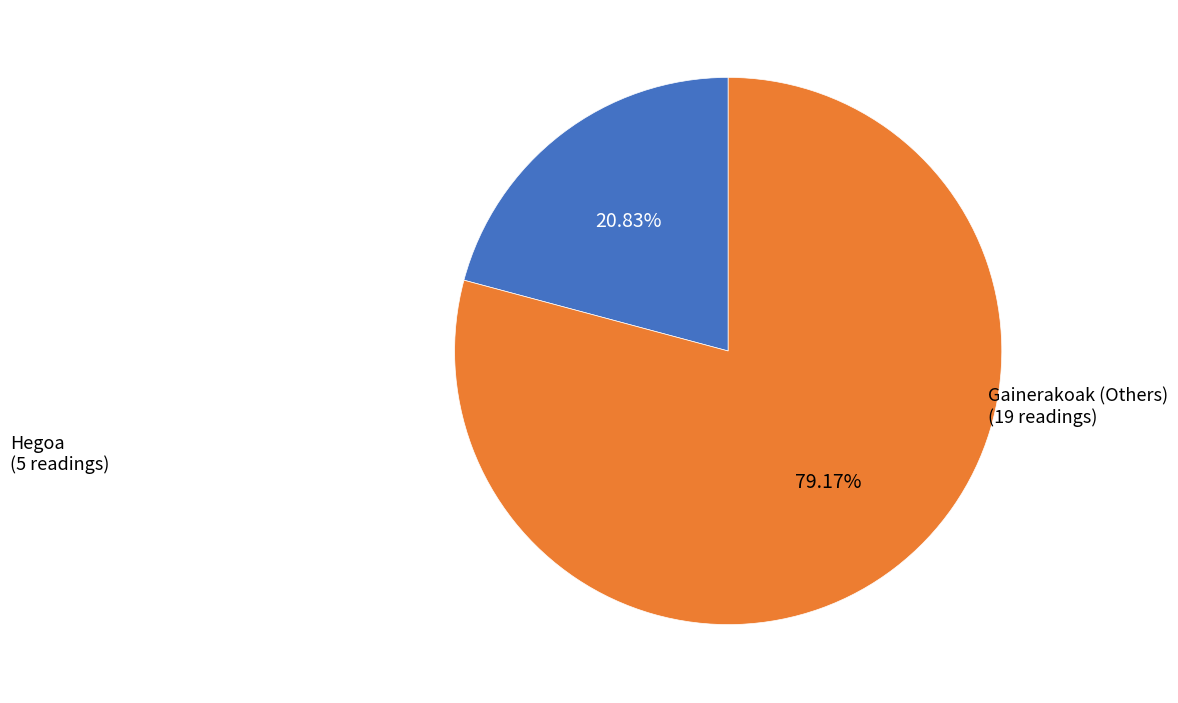

To the nearest percent, what is the difference between the largest and smallest slice percentages?

58%